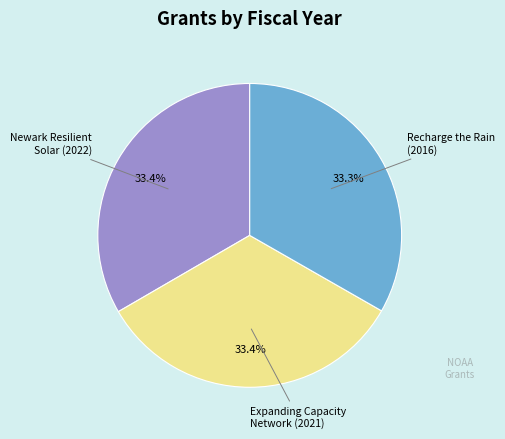

Is there a majority slice in this chart?

No